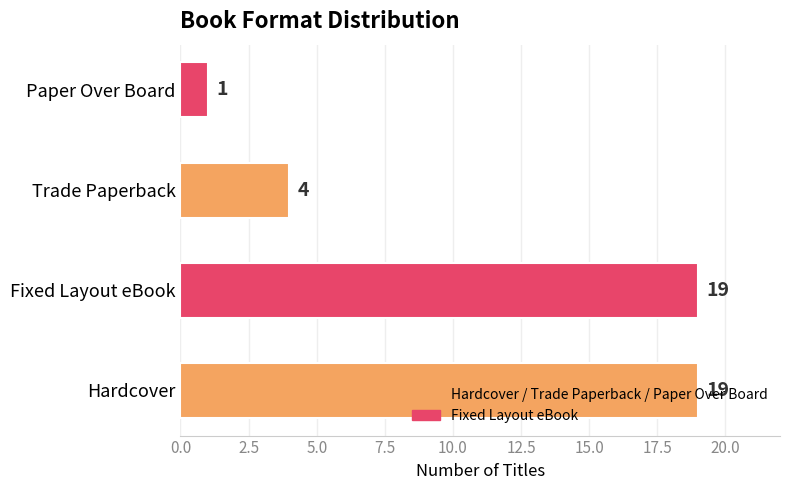

The chart shows a value of 1 at Paper Over Board. True or false?

True